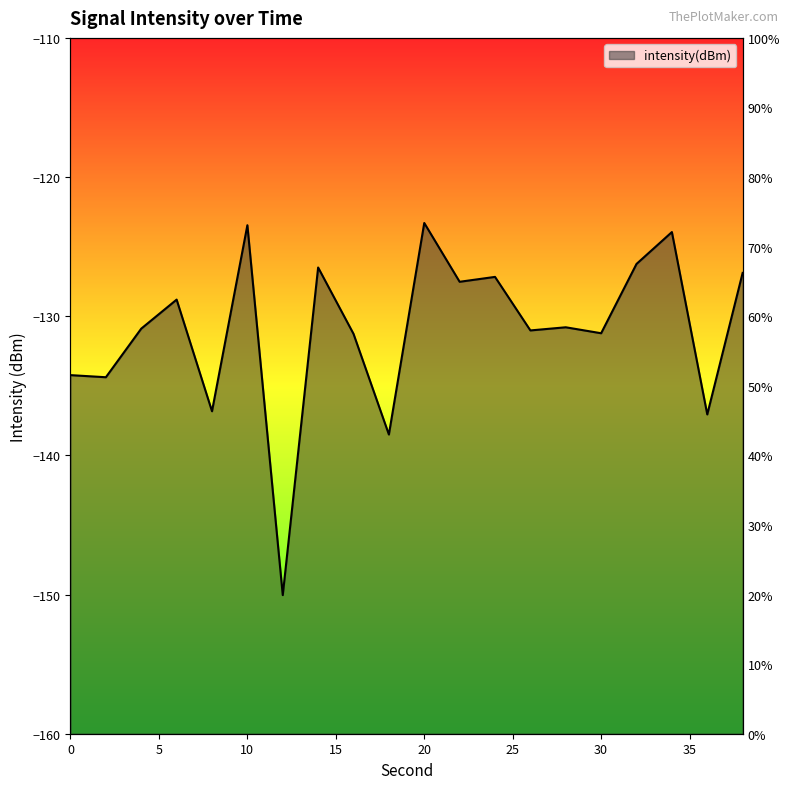

Does the chart display data point markers on the line(s)?

No